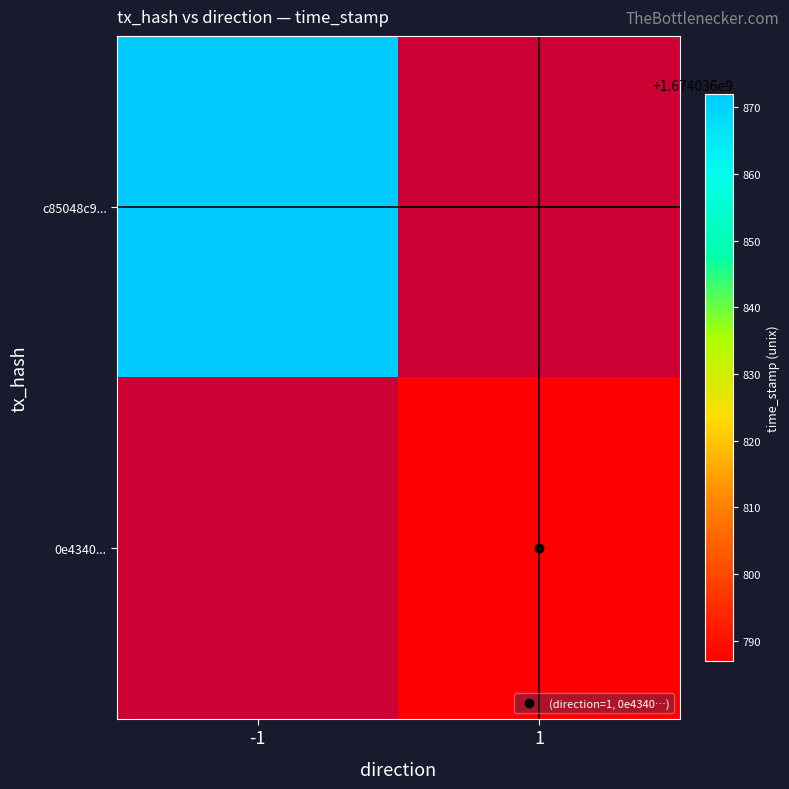

How many series are shown in this chart?

2